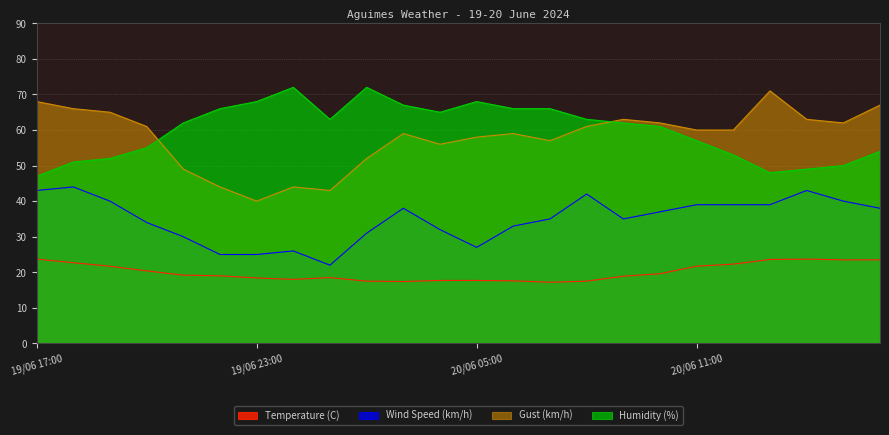

At which category does the chart reach its minimum across all series?

20/06 07:00